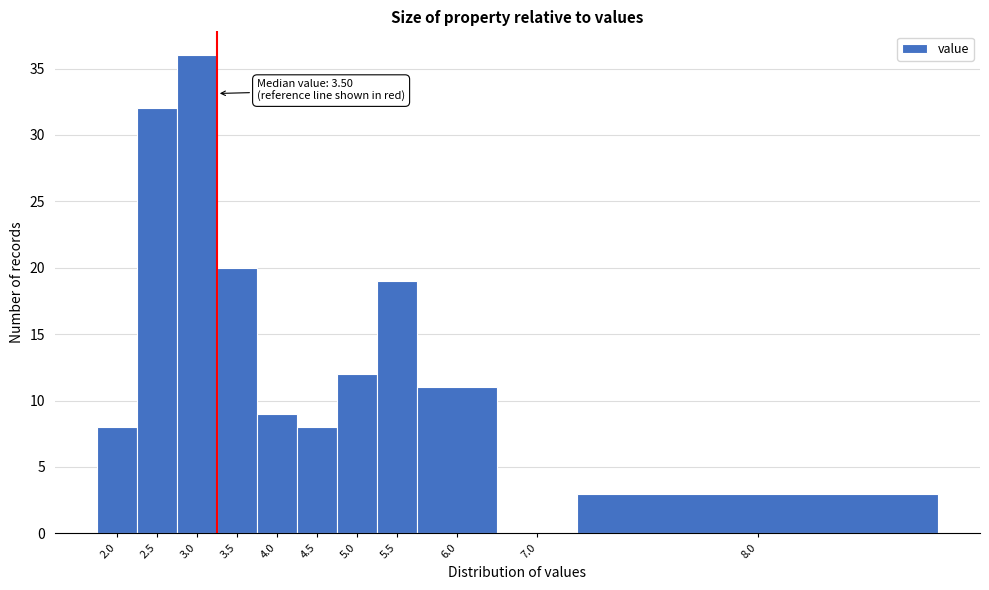

Reading right to left, what are all the values shown in this chart?

8.0=3	7.0=0	6.0=11	5.5=19	5.0=12	4.5=8	4.0=9	3.5=20	3.0=36	2.5=32	2.0=8